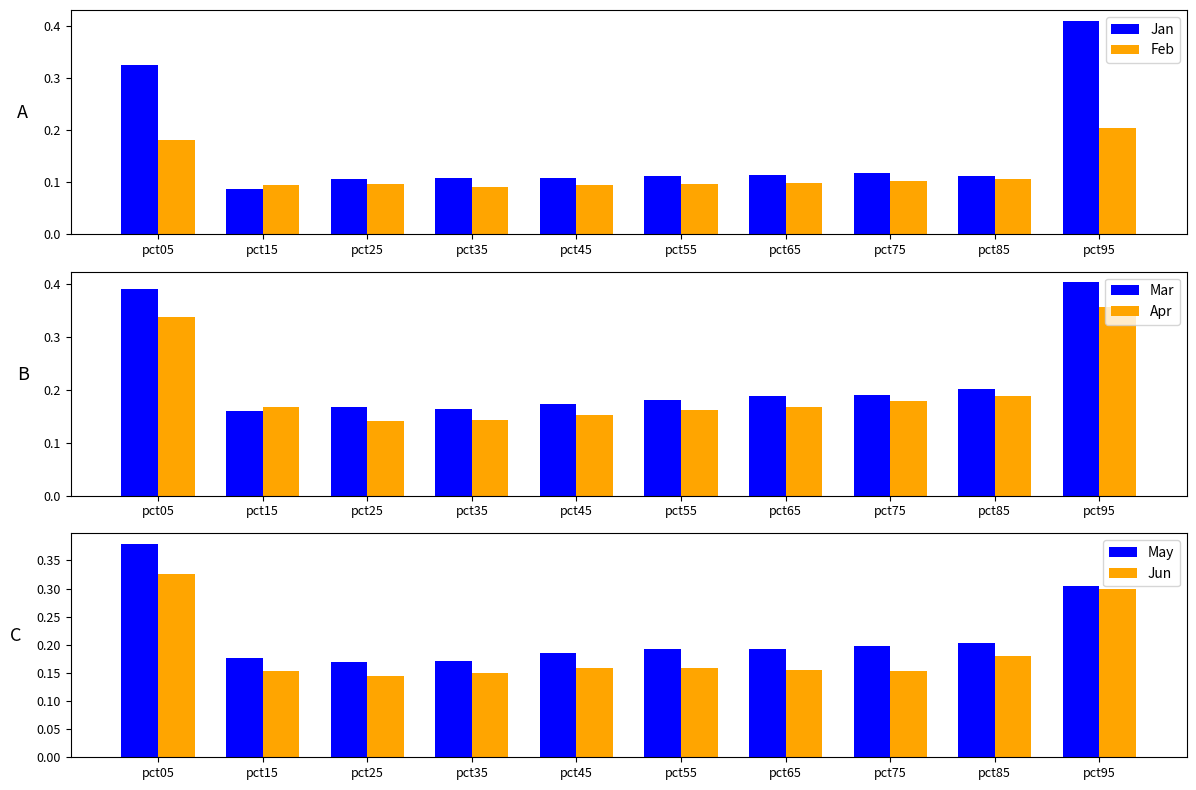

Where is Jan nearest to the value 0?

pct15